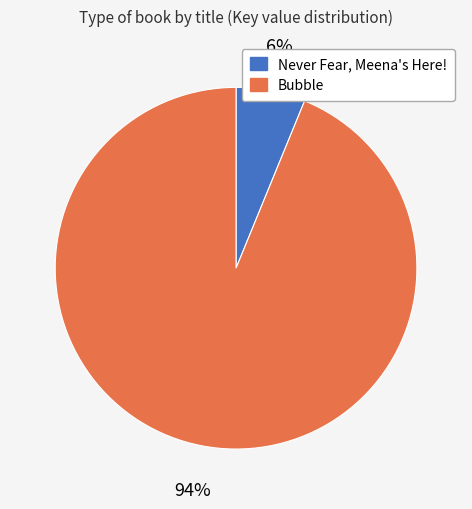

Rank the categories by value from highest to lowest.

Bubble, Never Fear, Meena's Here!